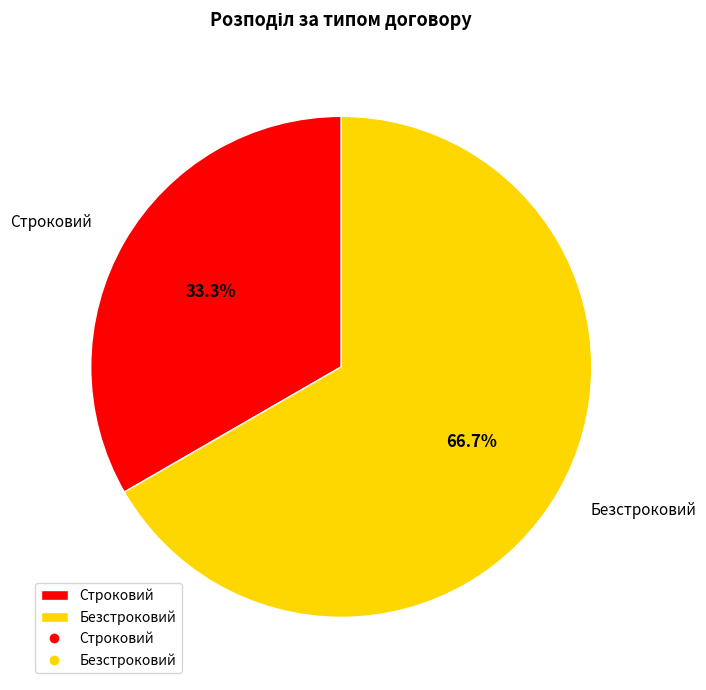

The Строковий slice represents 42% of the pie. True or false?

False